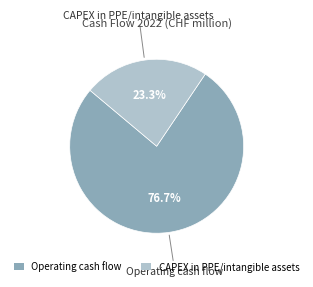

Which has a higher value, Operating cash flow or CAPEX in PPE/intangible assets?

Operating cash flow